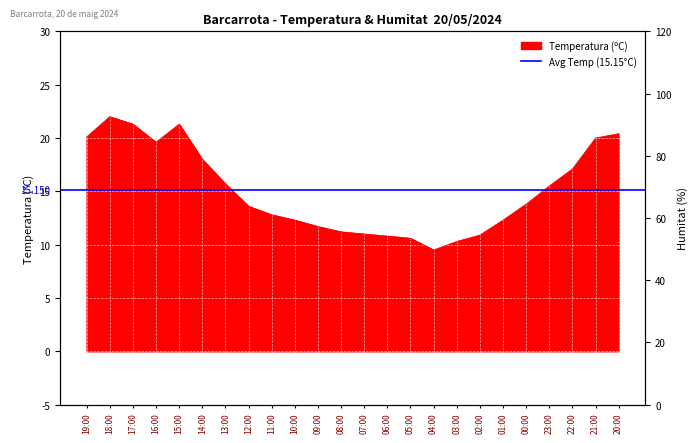

True or false: Temperatura (ºC) and Humitat (%) intersect in this chart.

False